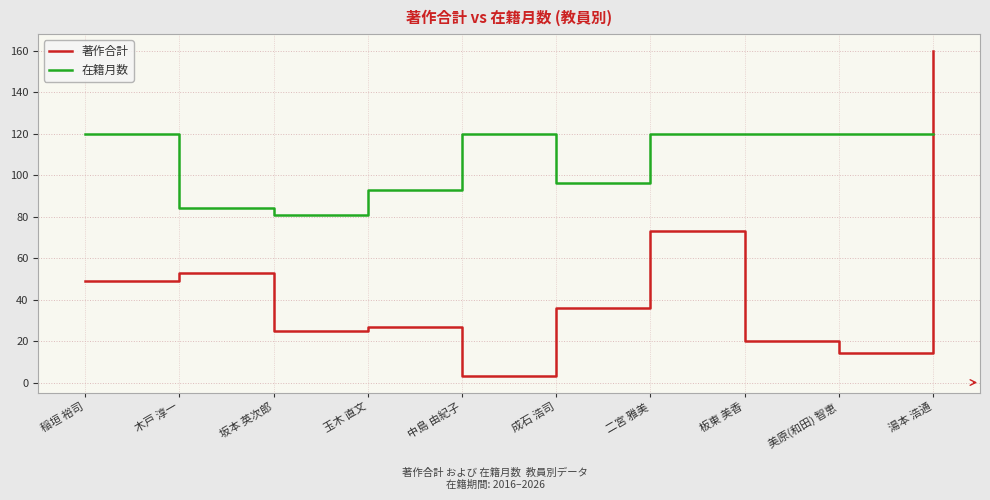

What value does the 在籍月数 series have at 玉木 直文, to the nearest 10?

90